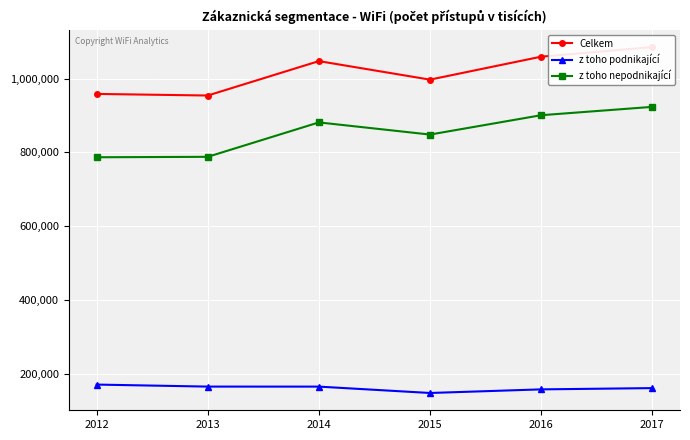

Where is the first local maximum for z toho nepodnikající?

2014